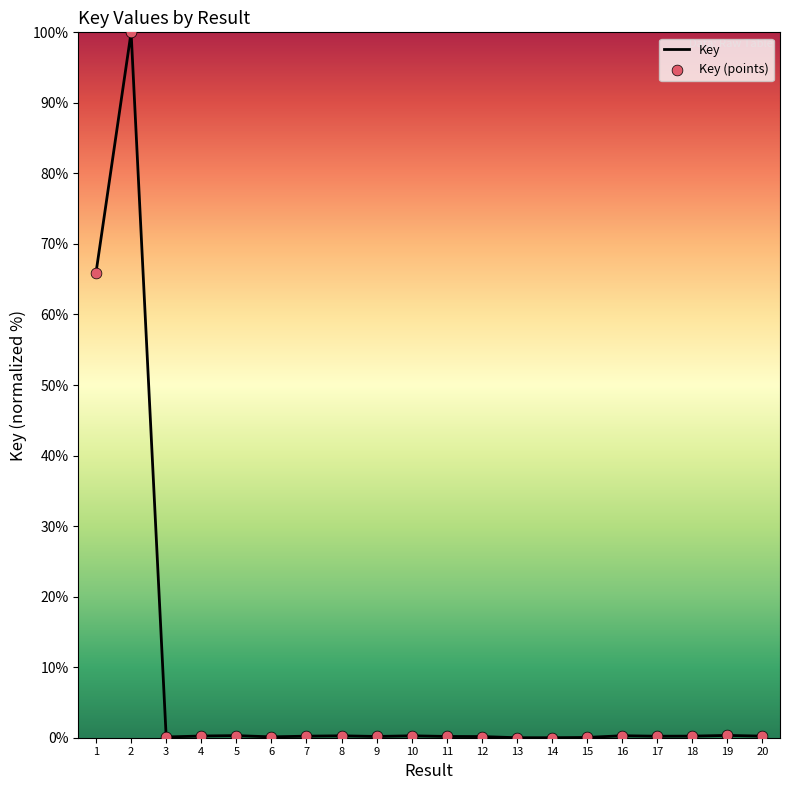

What is the change in value from 4 to 13?

-0.2